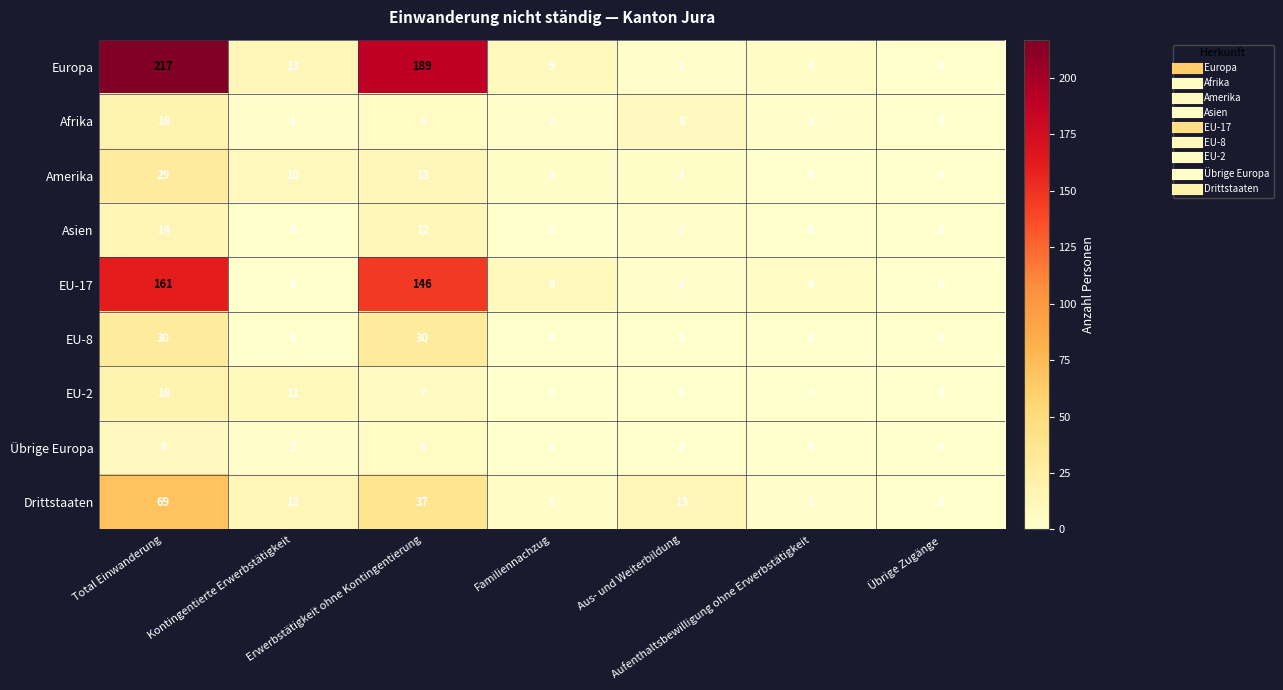

How many data points does each series have?

7